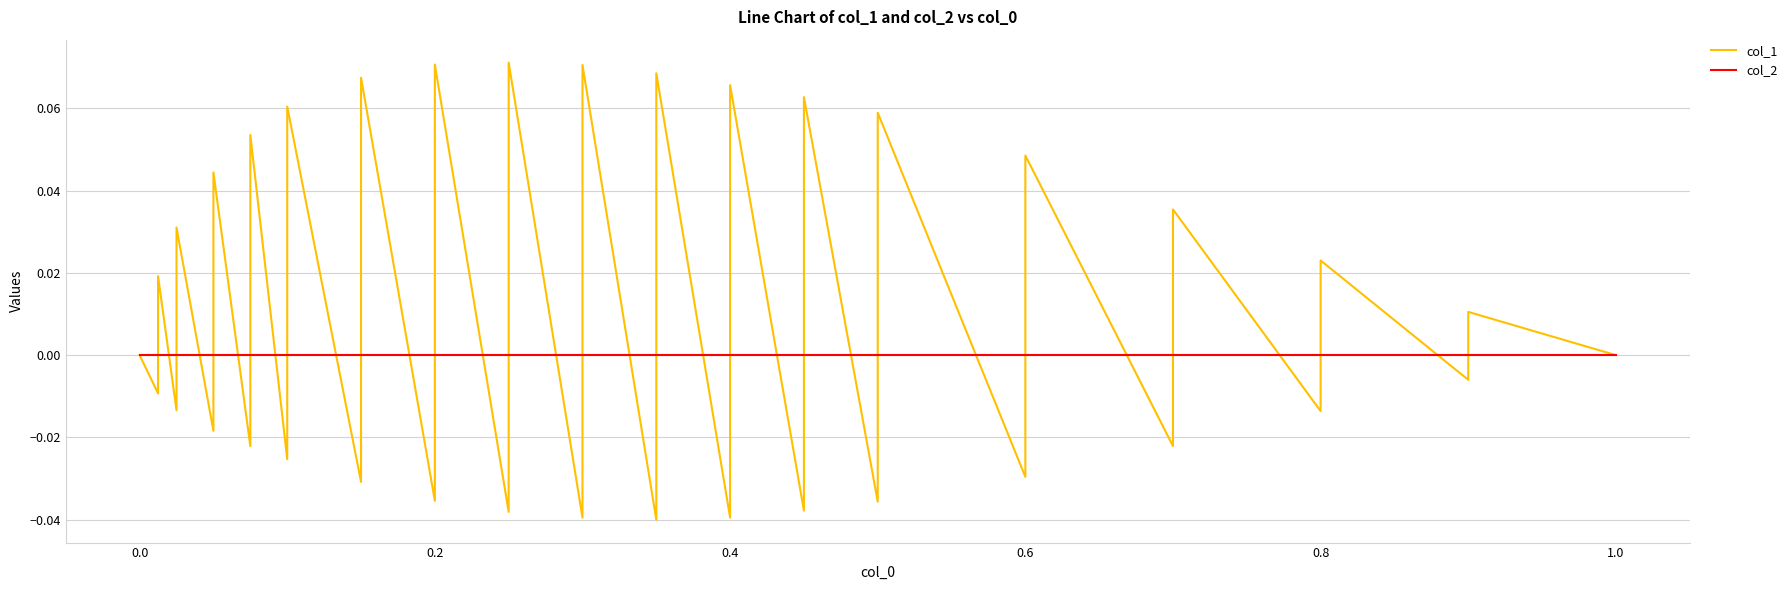

How many intersections are there between col_1 and col_2?

33